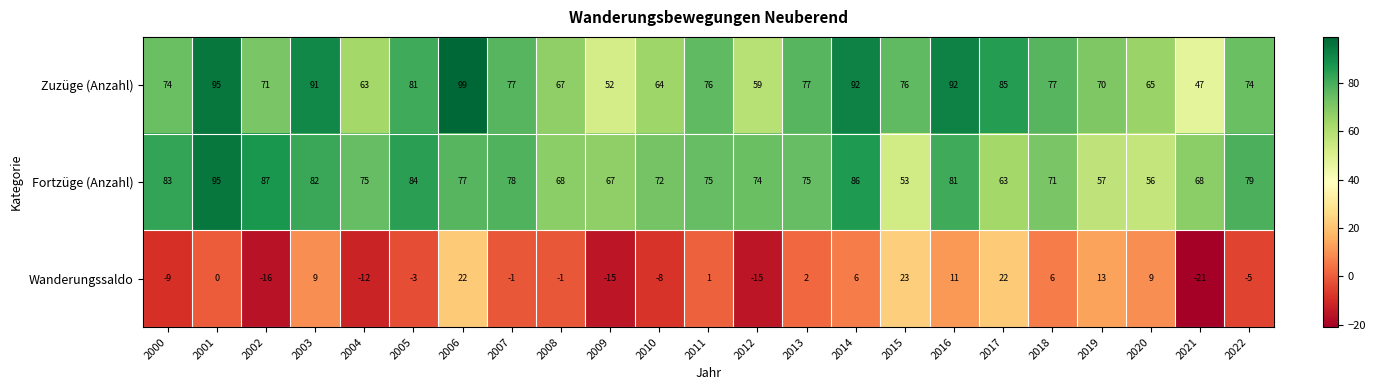

Which series has the largest total across all categories?

Zuzüge (Anzahl)